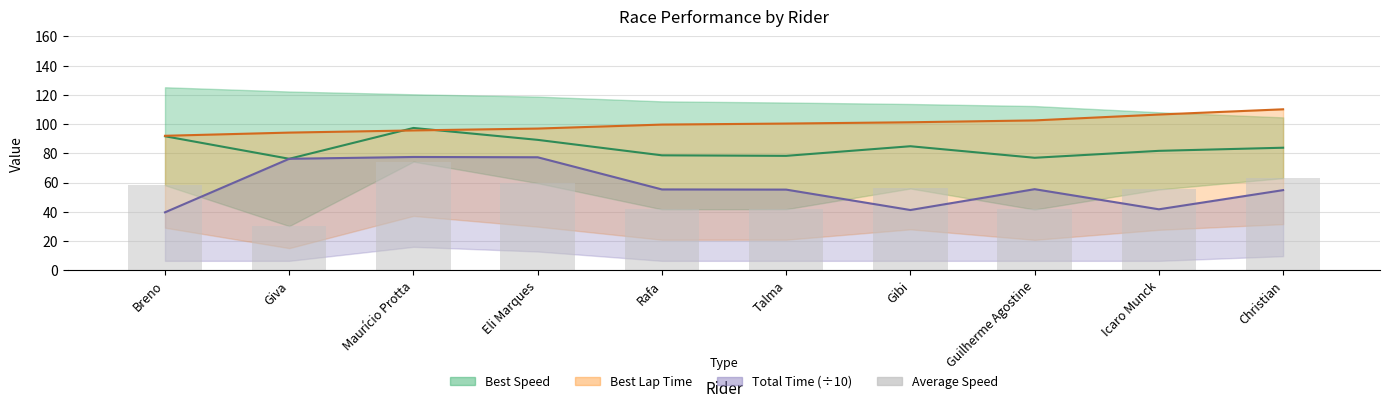

The value at Christian is 63.1. True or false?

True